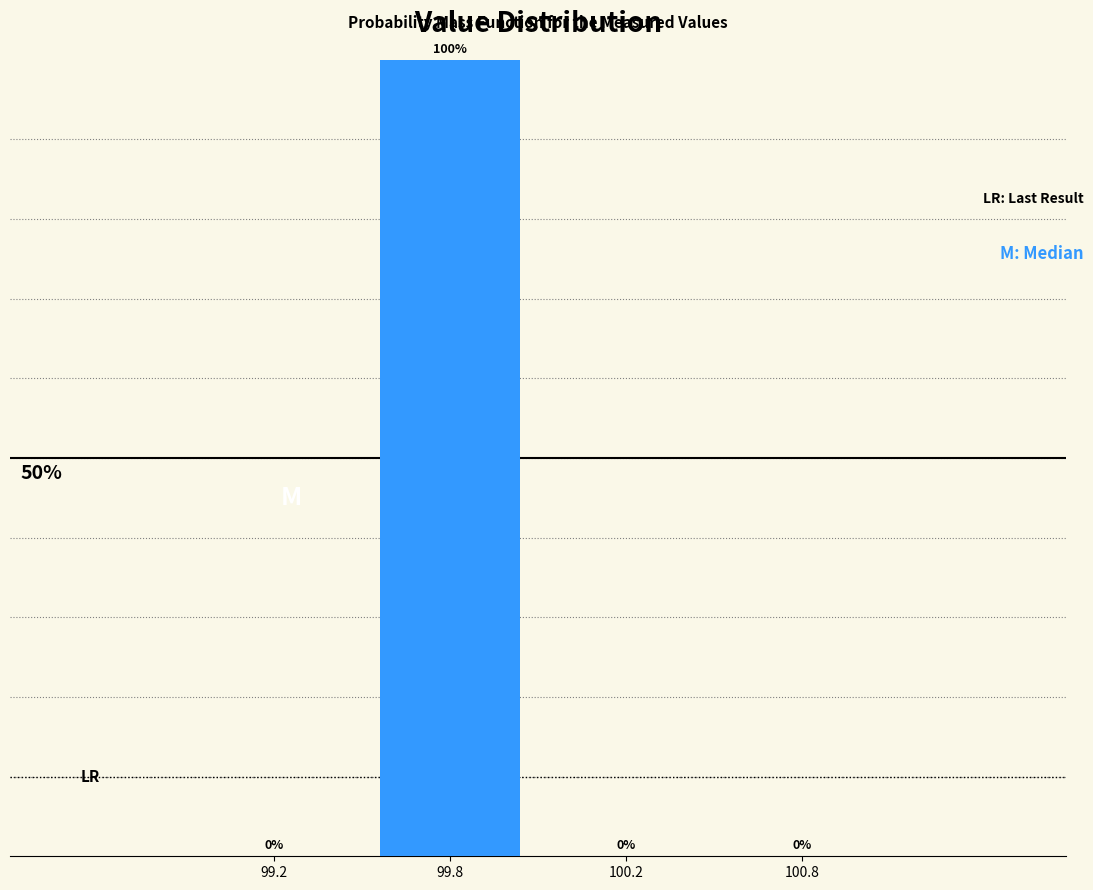

Are the bars horizontal?

No